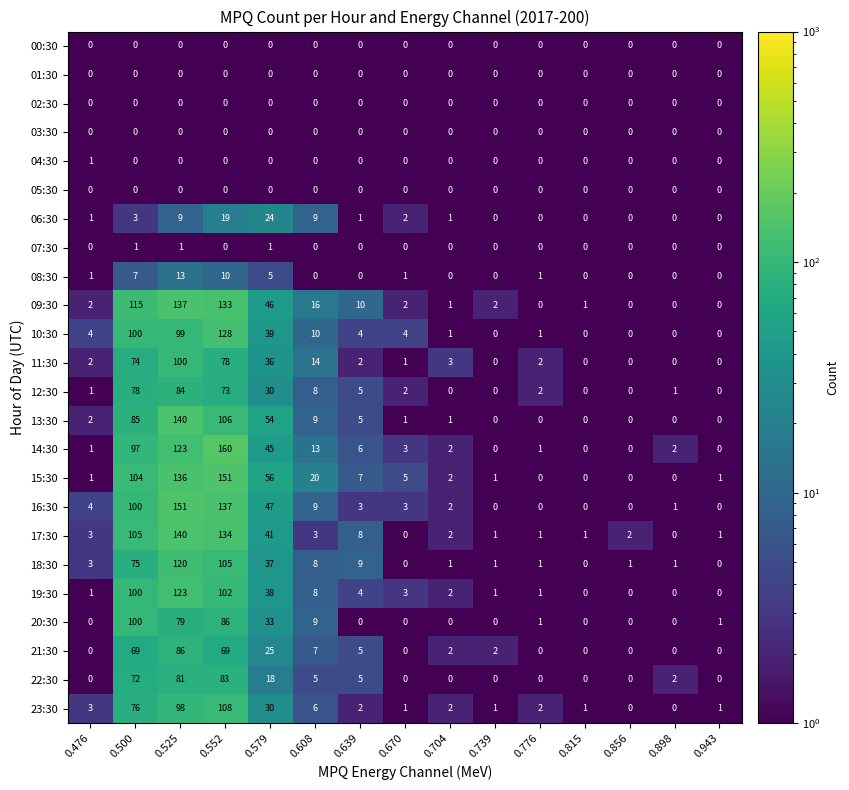

At how many categories does at least one series exceed 50?

4